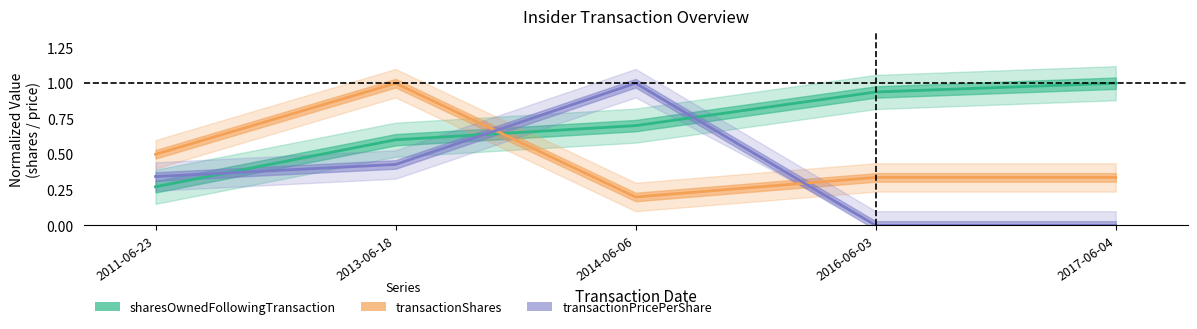

Which label corresponds to the largest value in the chart?

2017-06-04